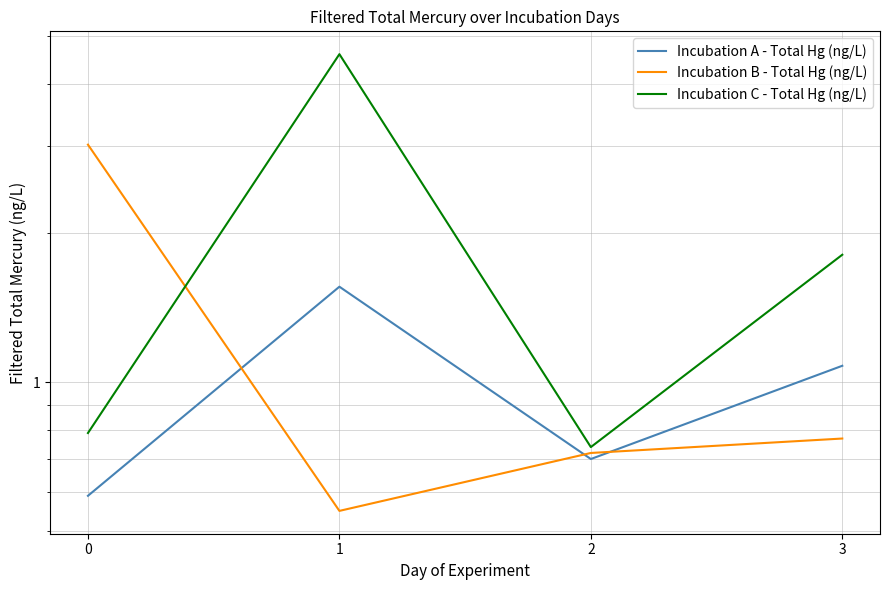

What is the greatest value displayed?

4.6